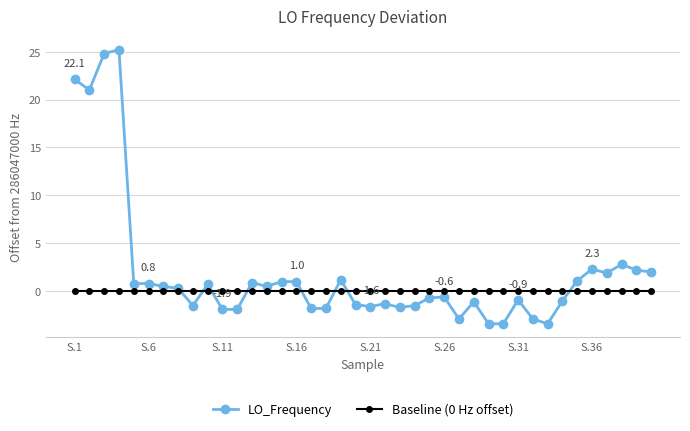

What is the sum of all LO_Frequency values?

76.4